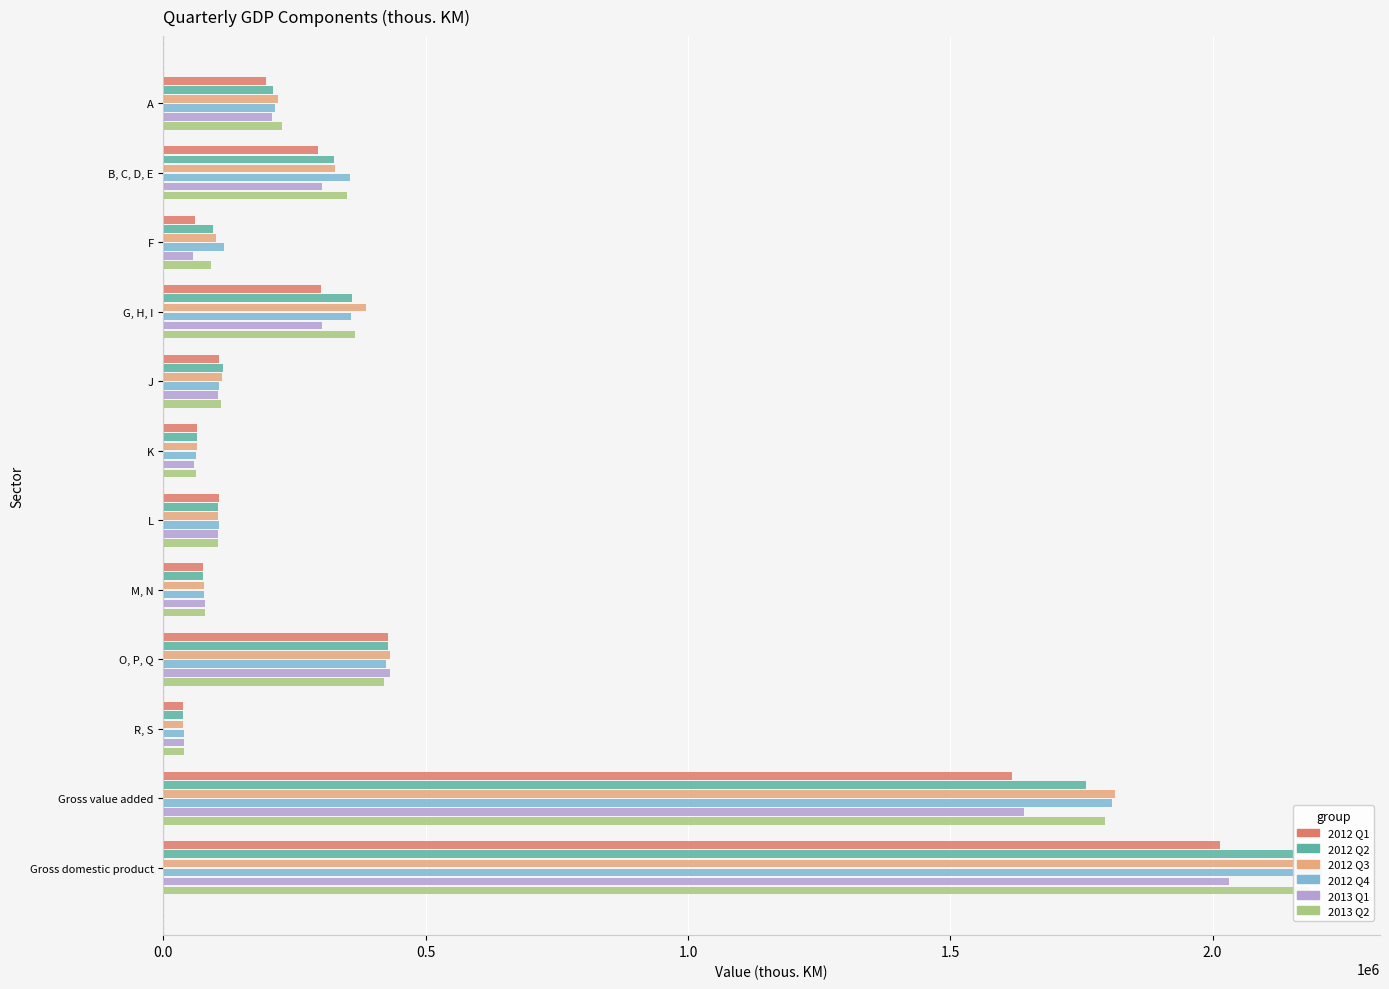

How many groups of bars are there?

12